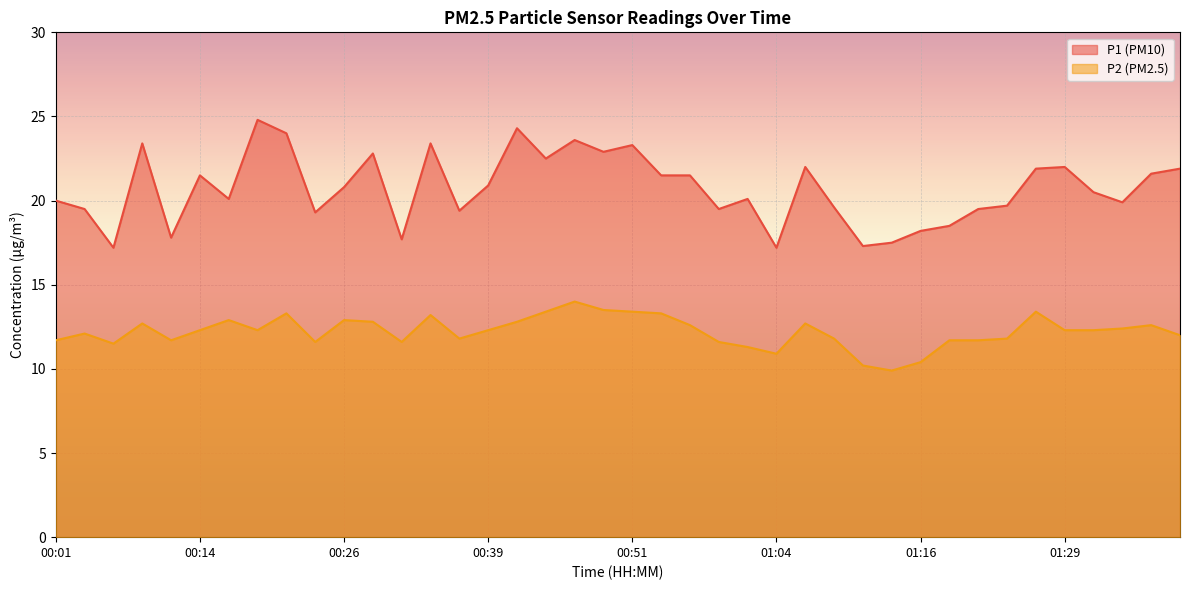

What is the label of the 10th point from the left?

00:24